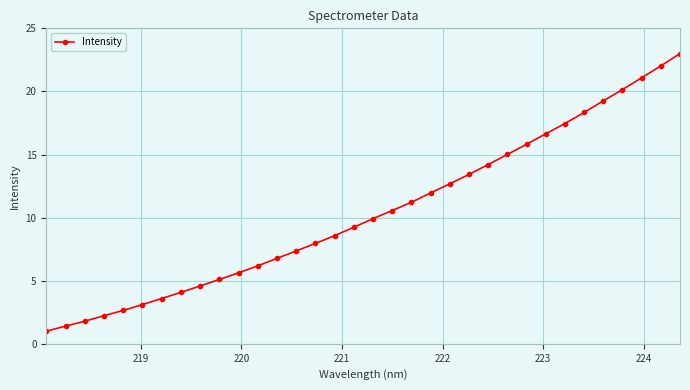

What is the average value?

10.4